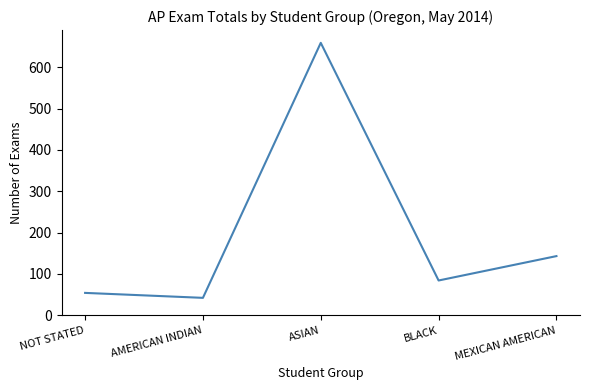

What is the ratio of the value at AMERICAN INDIAN to the value at NOT STATED?

0.8